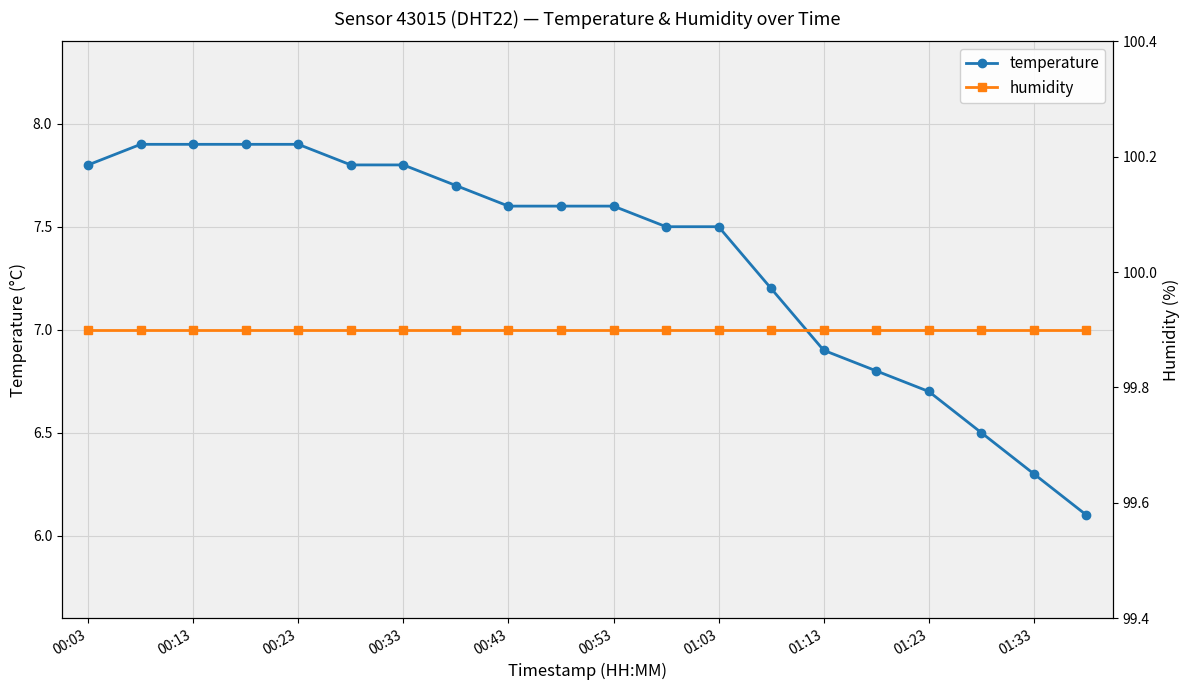

The value of temperature at 00:53 is 7.6. True or false?

True